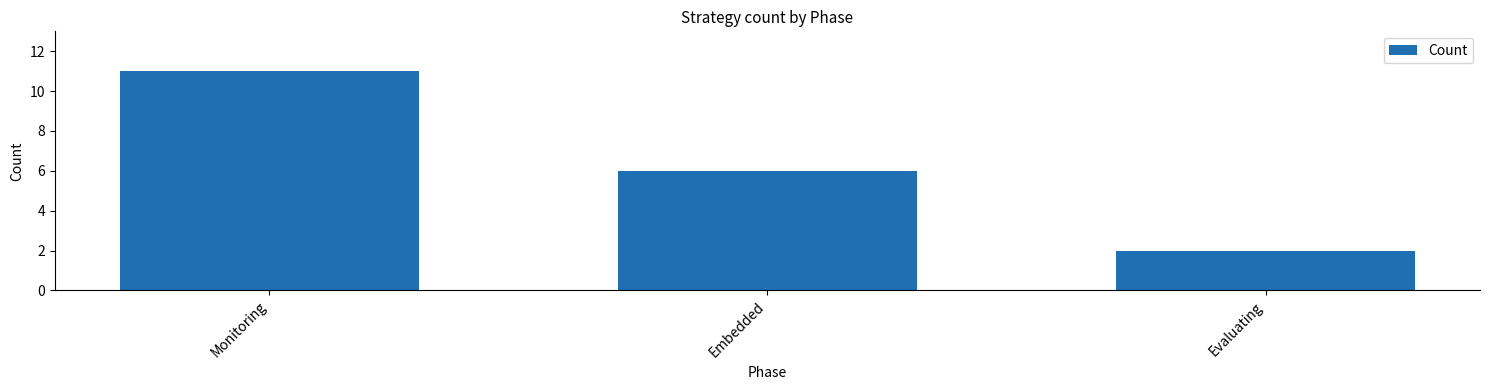

Where is the data nearest to the value 6?

Embedded